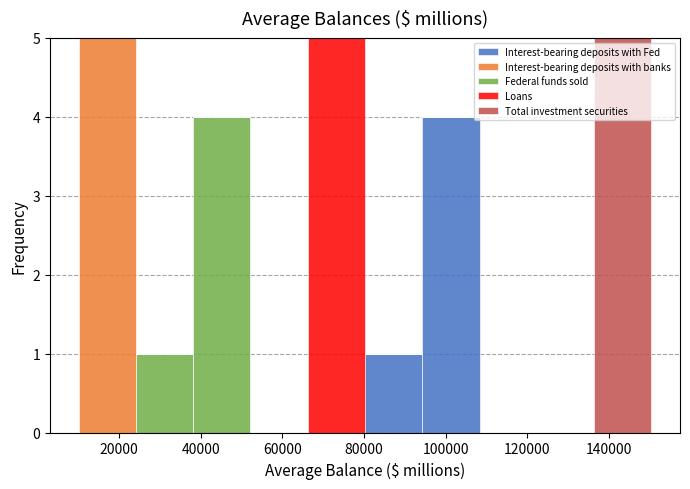

Reading left to right, list every stacked bar in this chart as the range it spans on the x-axis followed by its total height. Neither the bar edges nor the heights are printed on the chart, so give them approximately, as read against the axes.

10000 to 24000: 5
24000 to 38000: 1
38000 to 52000: 4
52000 to 66000: 0
66000 to 80000: 5
80000 to 94000: 1
94000 to 108000: 4
108000 to 122000: 0
122000 to 136000: 0
136000 to 150000: 5